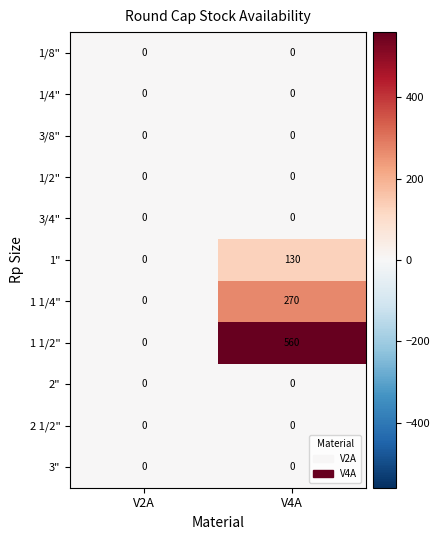

Is the value of 1 1/4" at V4A greater than the value of 1 1/2" at V2A?

Yes